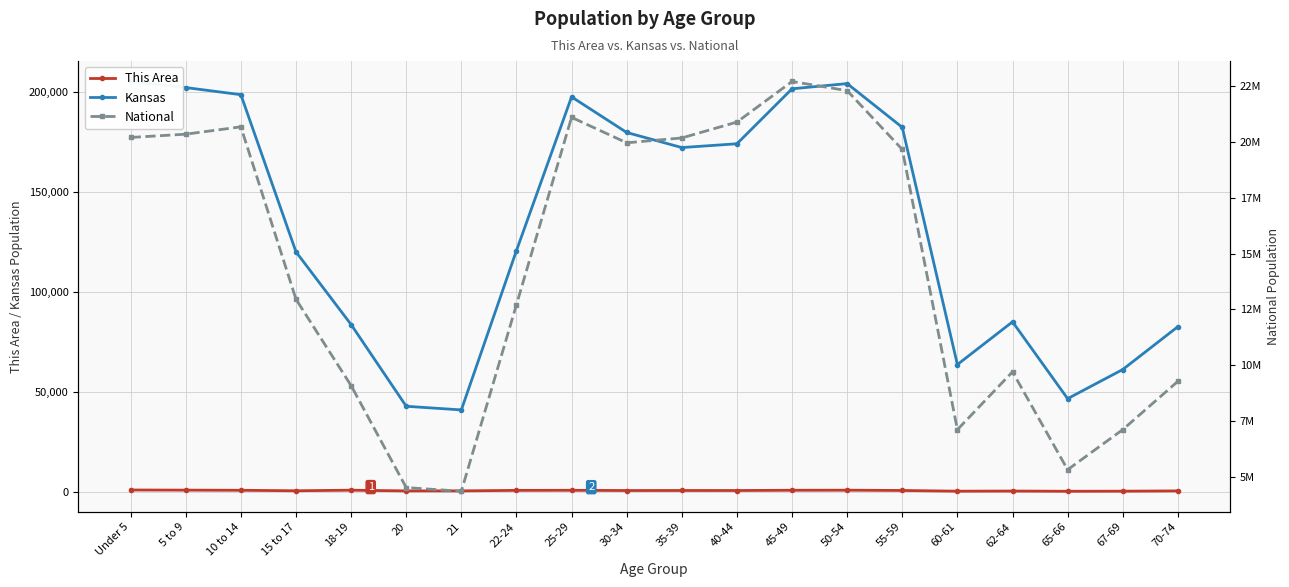

At which label does This Area reach its peak?

Under 5